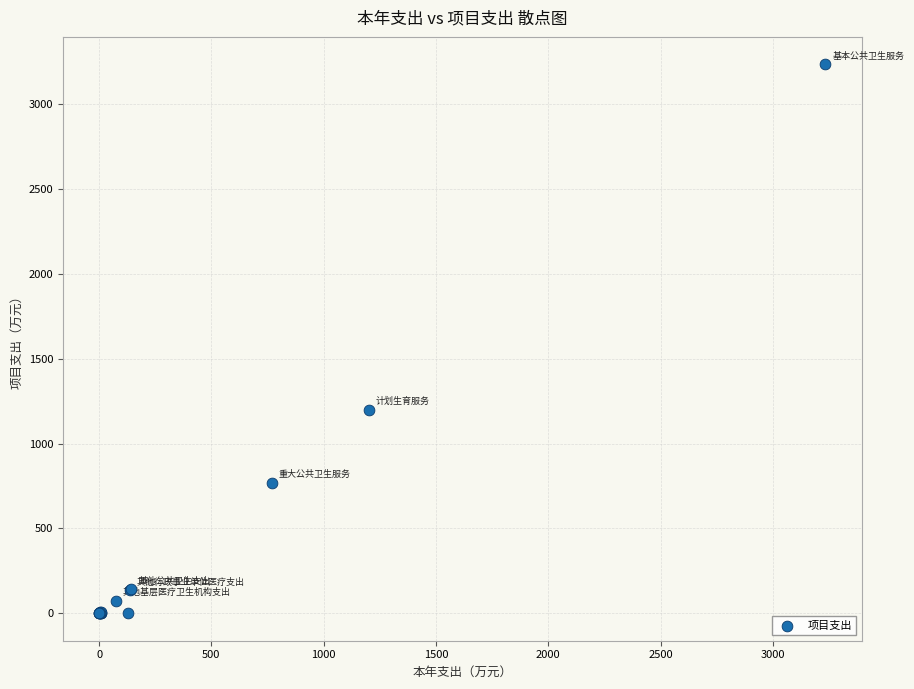

What Y value in the scatter plot is closest to 1617?

1199.8